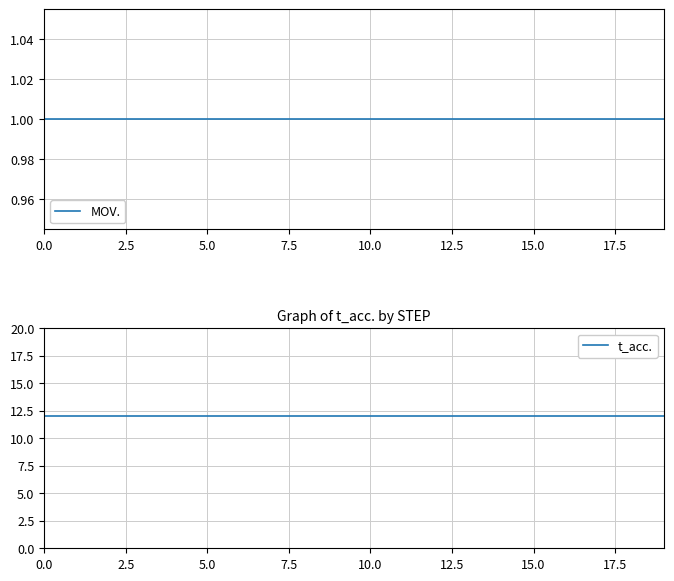

True or false: MOV. has a value of 1 at 7.5.

True